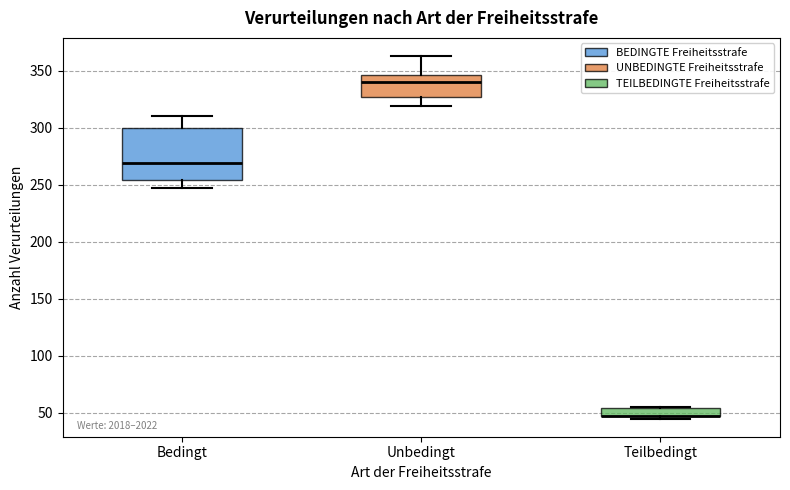

Where does the median line of the box for Unbedingt sit on the y-axis? The values are not printed on the chart, so give them approximately, as read against the axis.

340